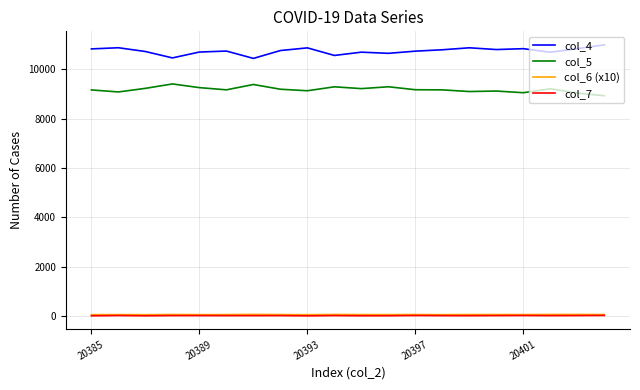

True or false: col_5 and col_4 cross at least once.

False